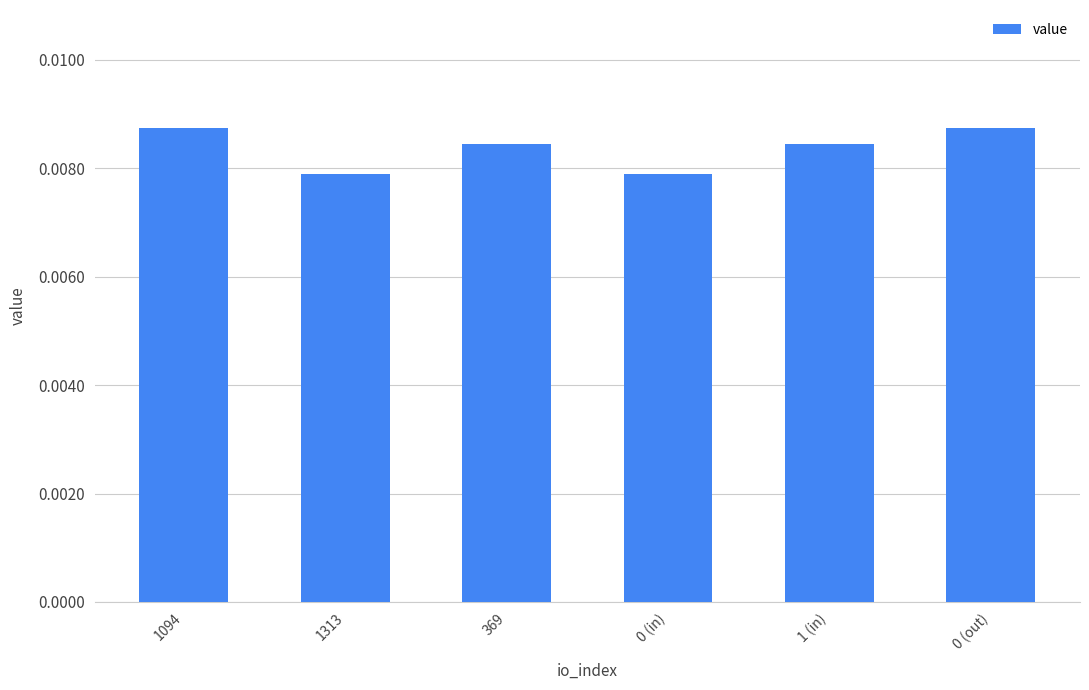

What is the label of the 4th bar from the right?

369